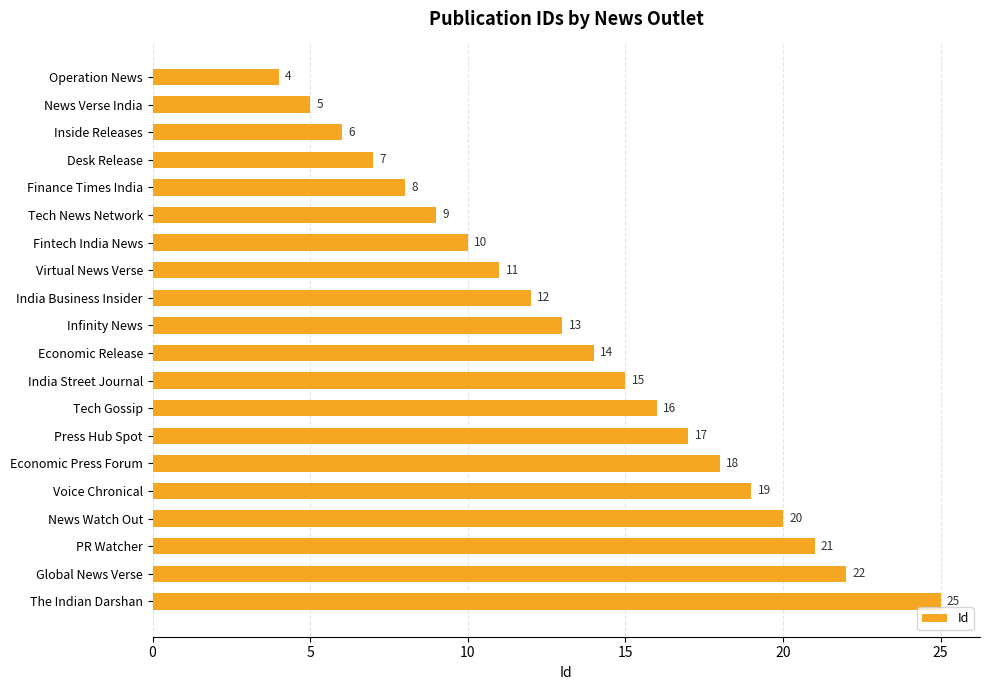

Reading top to bottom, transcribe all the data shown in this chart.

4	5	6	7	8	9	10	11	12	13	14	15	16	17	18	19	20	21	22	25